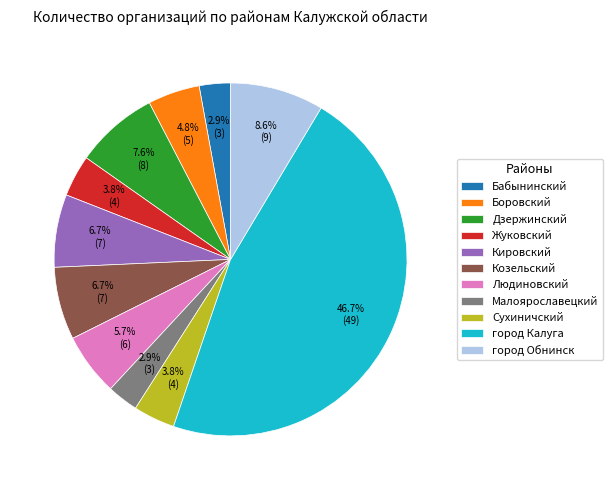

To the nearest percent, what is the average slice percentage?

9%